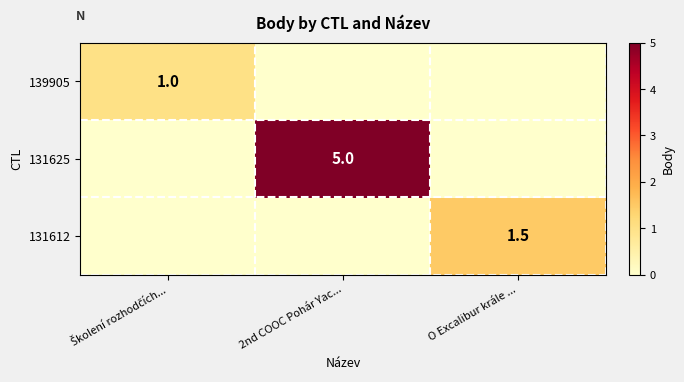

The value of 131625 at 2nd COOC Pohár Yac... is 8.3. True or false?

False